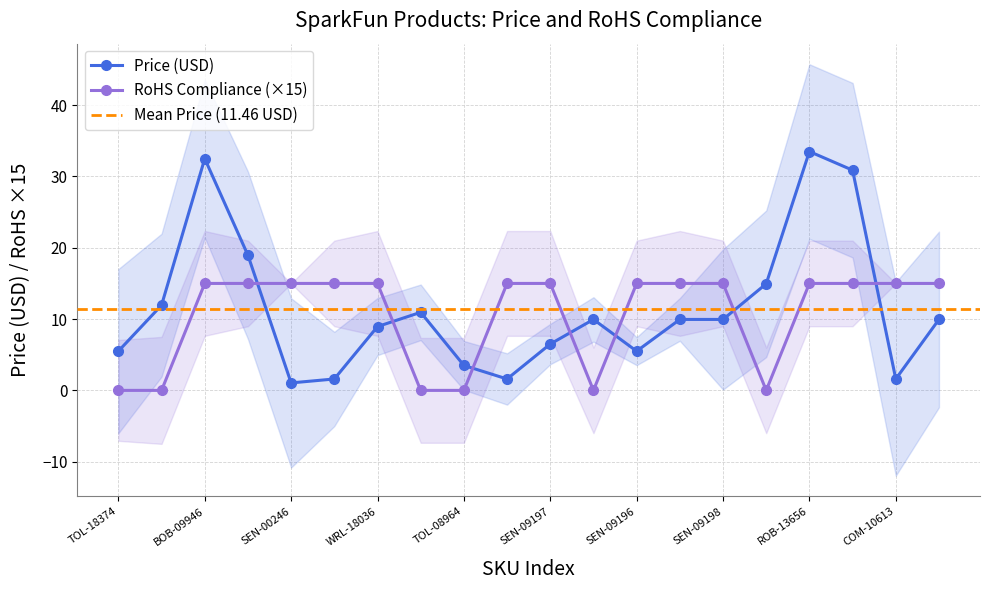

List the labels in order of value, smallest first.

SEN-00246, PRT-09541, SEN-10293, COM-10613, TOL-08964, TOL-18374, SEN-09196, SEN-09197, WRL-18036, COM-10917, SEN-09199, SEN-09198, SPX-17072, WRL-18035, COM-15082, SEN-17871, SEN-09570, COM-10790, BOB-09946, ROB-13656